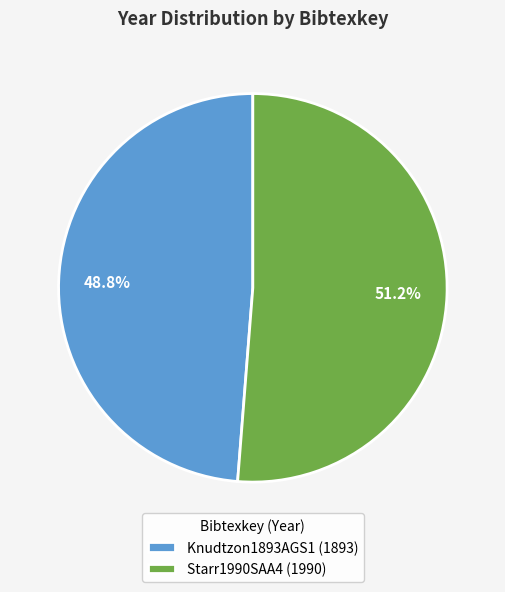

To the nearest percent, what is the average slice percentage?

50%